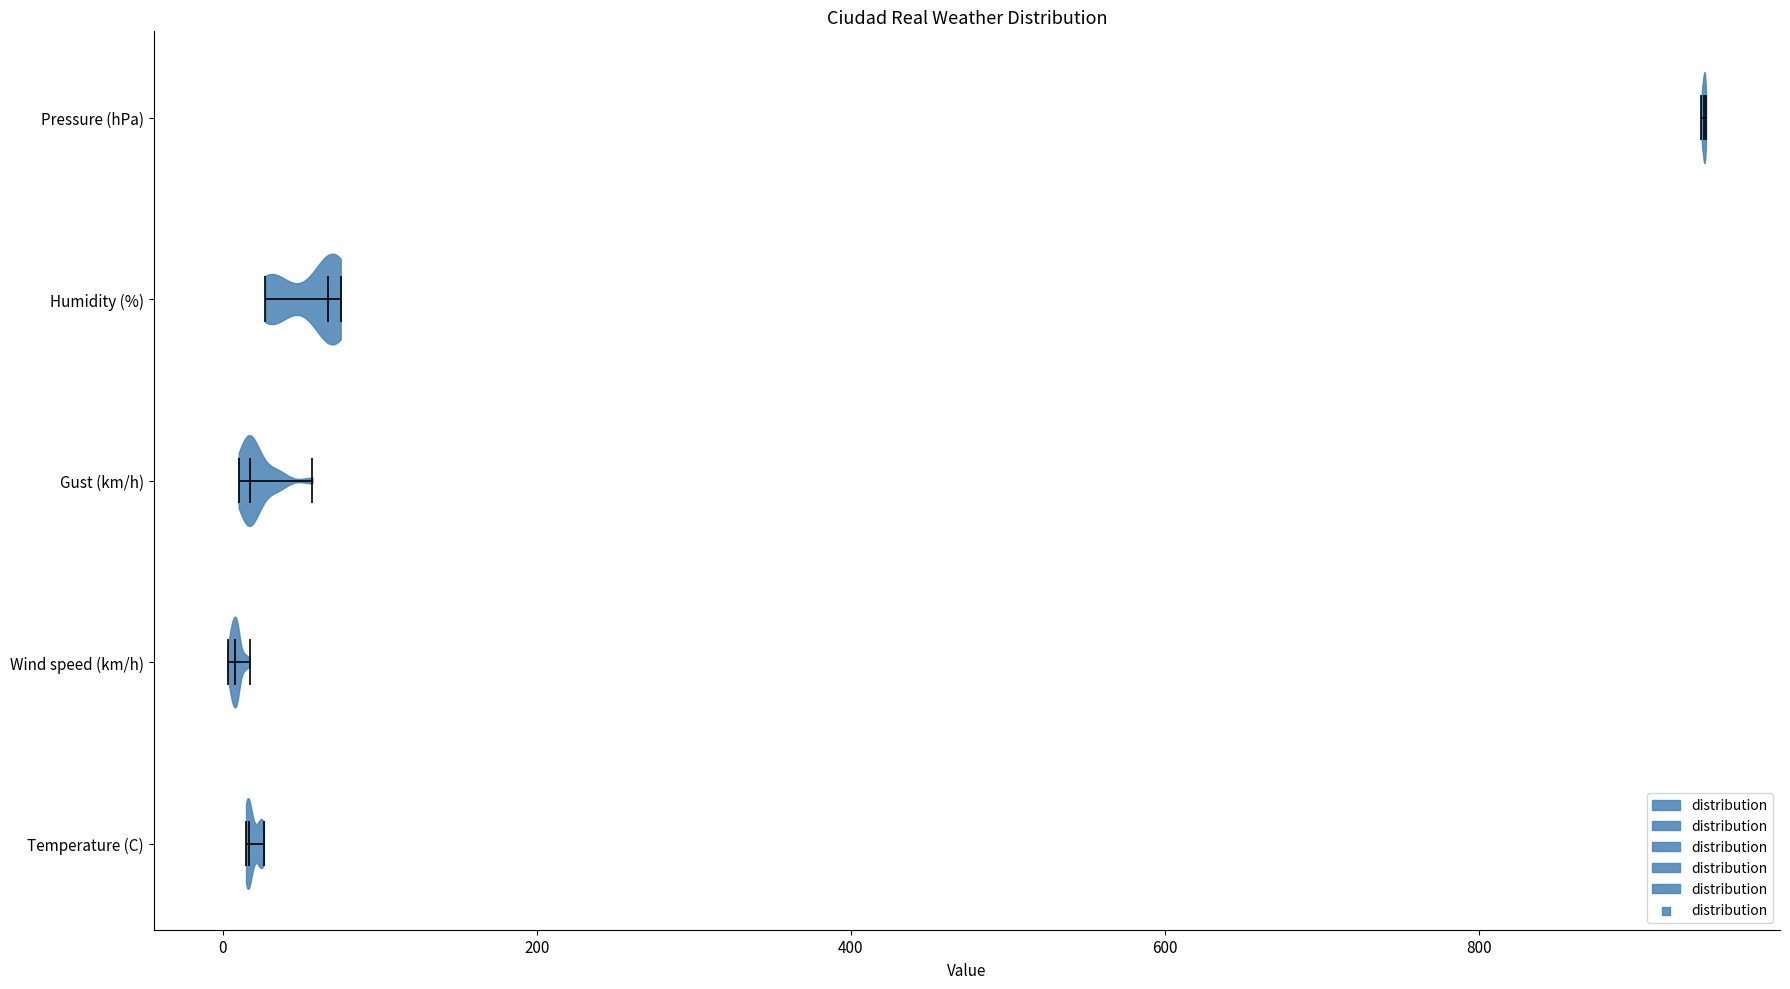

What is the lowest point the violin for Pressure (hPa) reaches on the x-axis? The values are not printed on the chart, so give them approximately, as read against the axis.

940